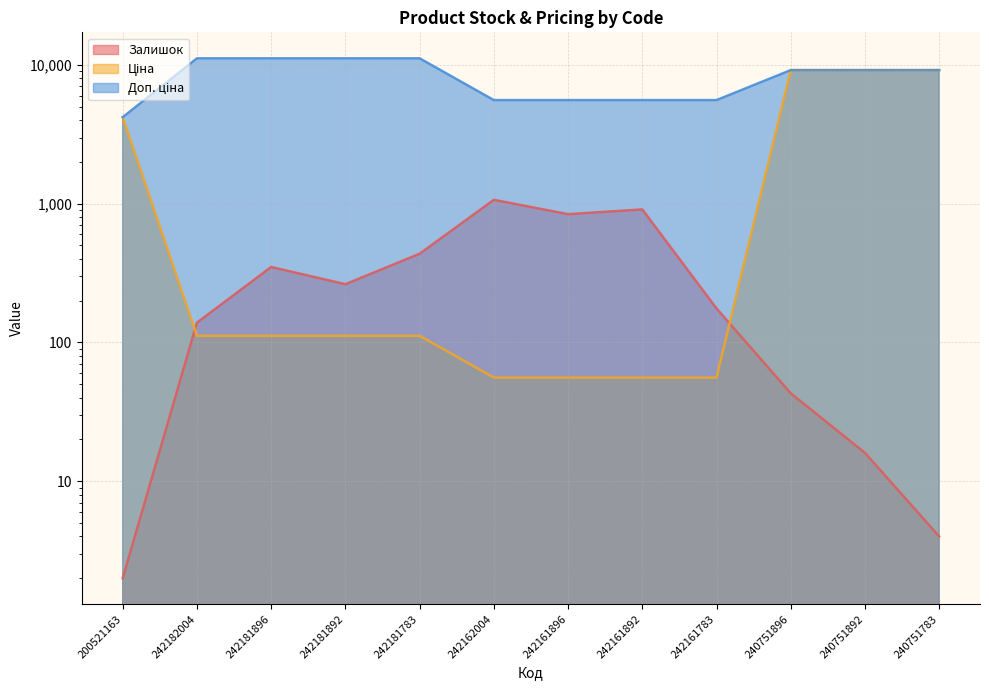

What position from the right is 242181783?

8